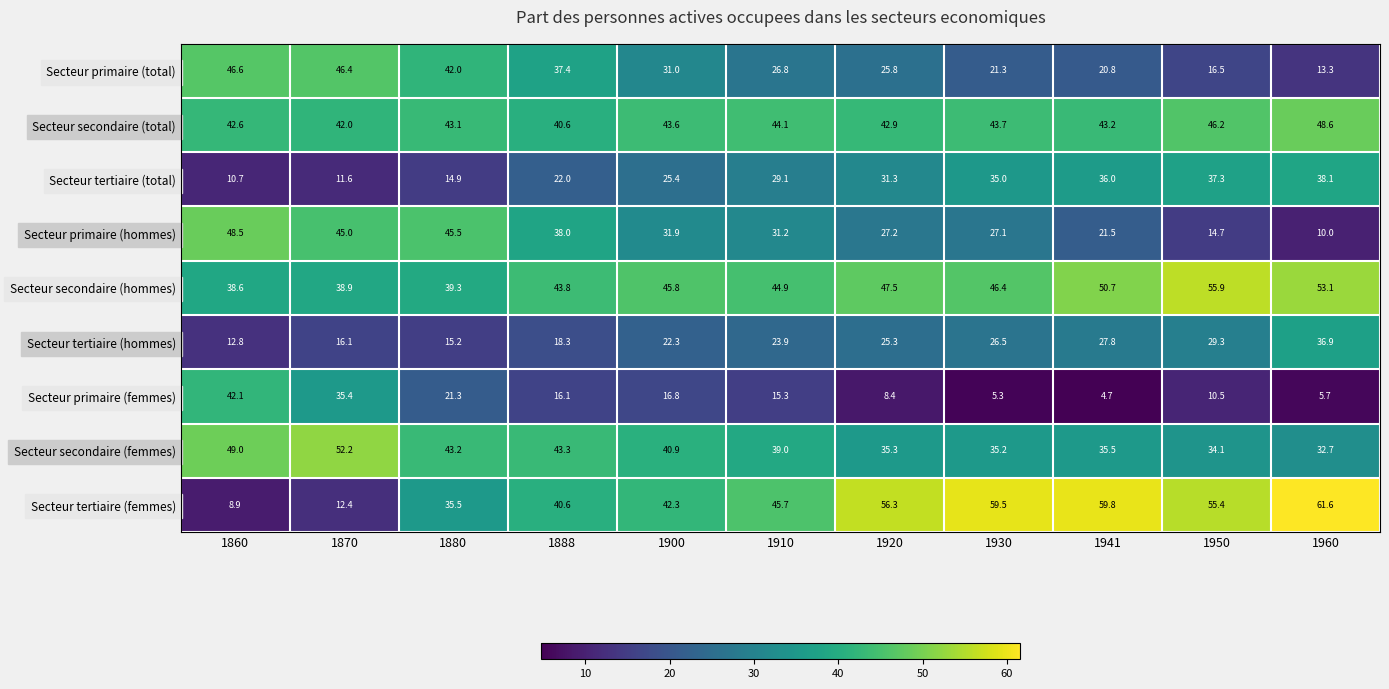

Which series changed the most between 1880 and 1930?

Secteur tertiaire (femmes)